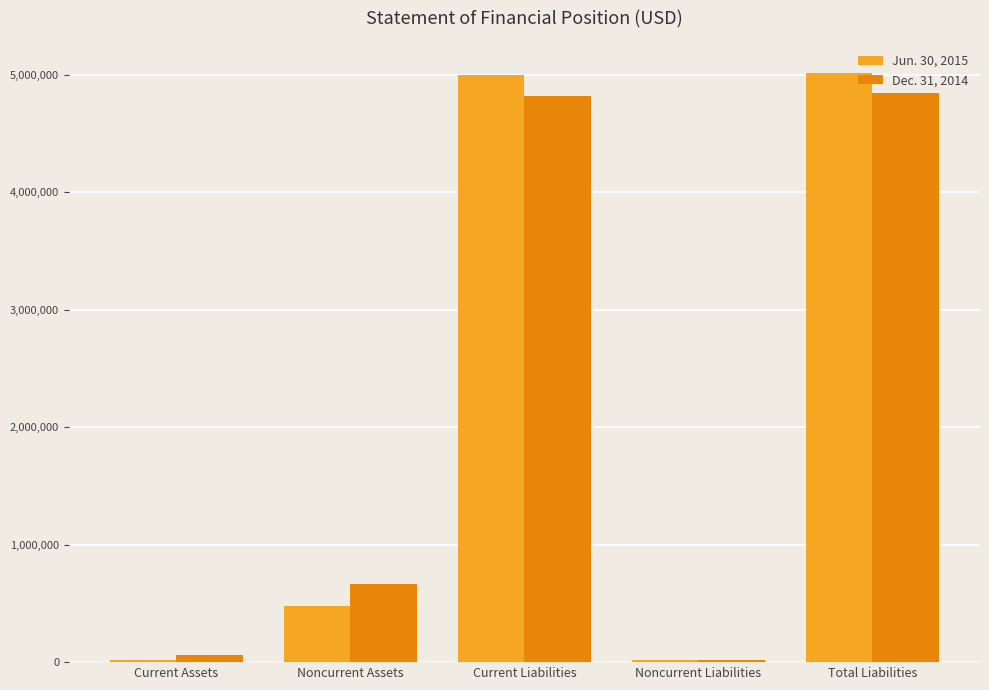

Read the Dec. 31, 2014 value at Noncurrent Liabilities, to the nearest 50.

18650